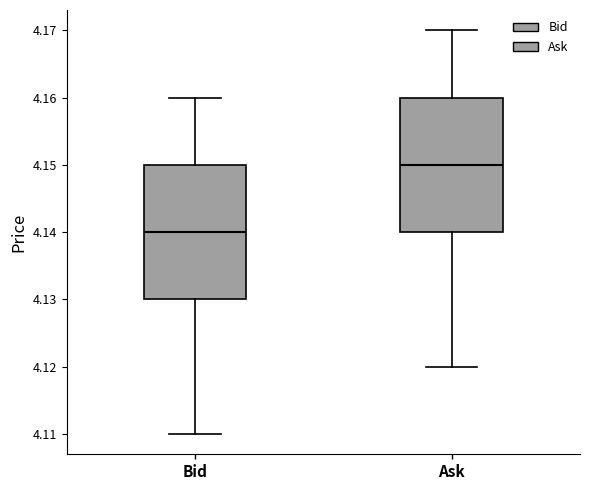

Where does the upper whisker of the box for Bid end on the y-axis? The values are not printed on the chart, so give them approximately, as read against the axis.

4.16